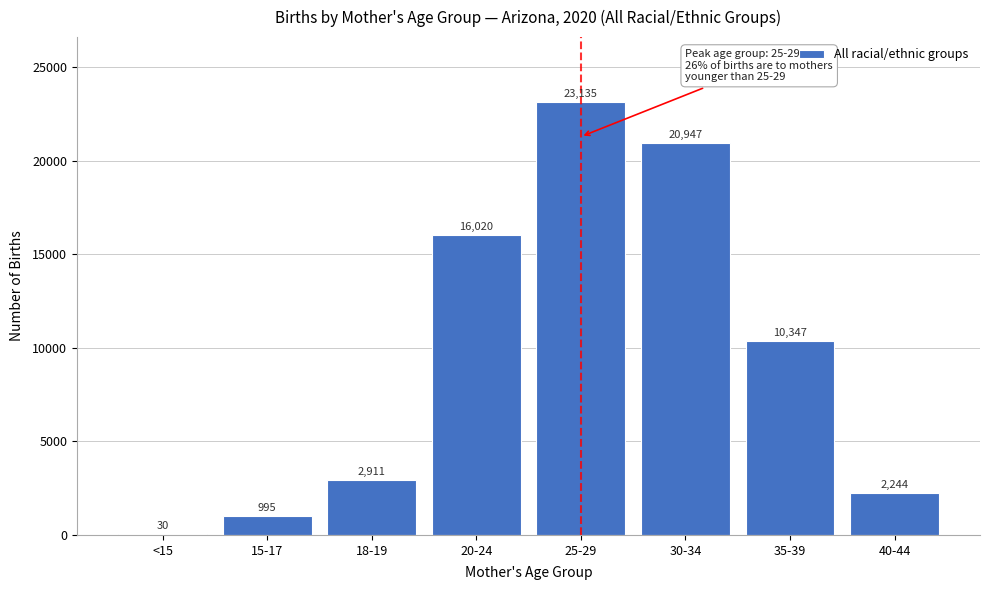

Reading left to right, what are all the values shown in this chart?

<15=30	15-17=995	18-19=2911	20-24=16020	25-29=23135	30-34=20947	35-39=10347	40-44=2244